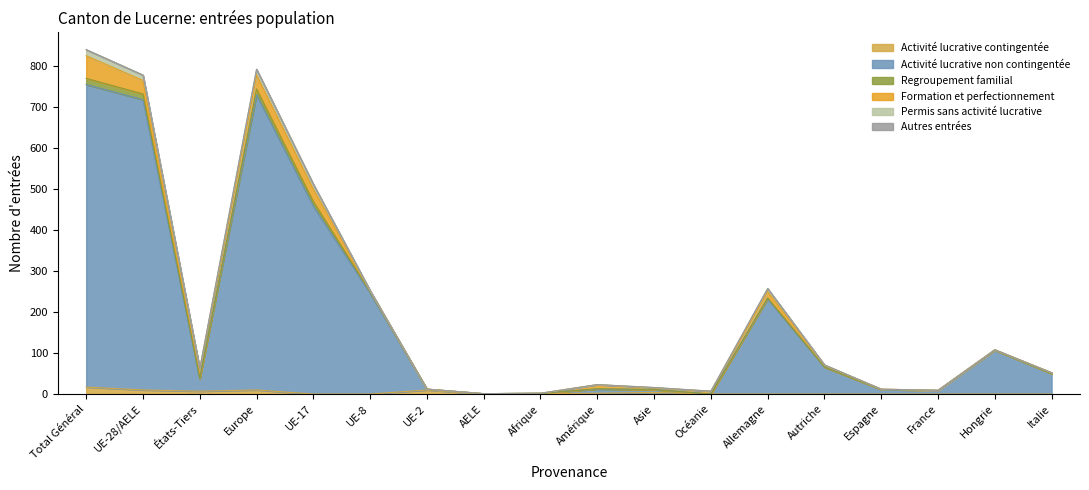

How many values in the Activité lucrative non contingentée series are below 50?

9